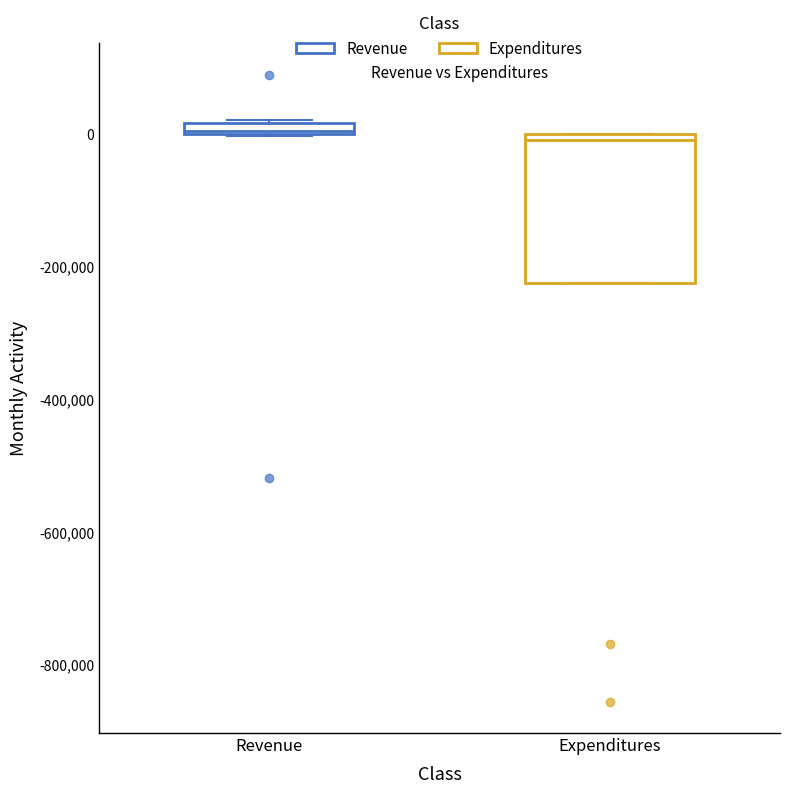

Which box is the tallest, from its lower edge to its upper edge?

Expenditures